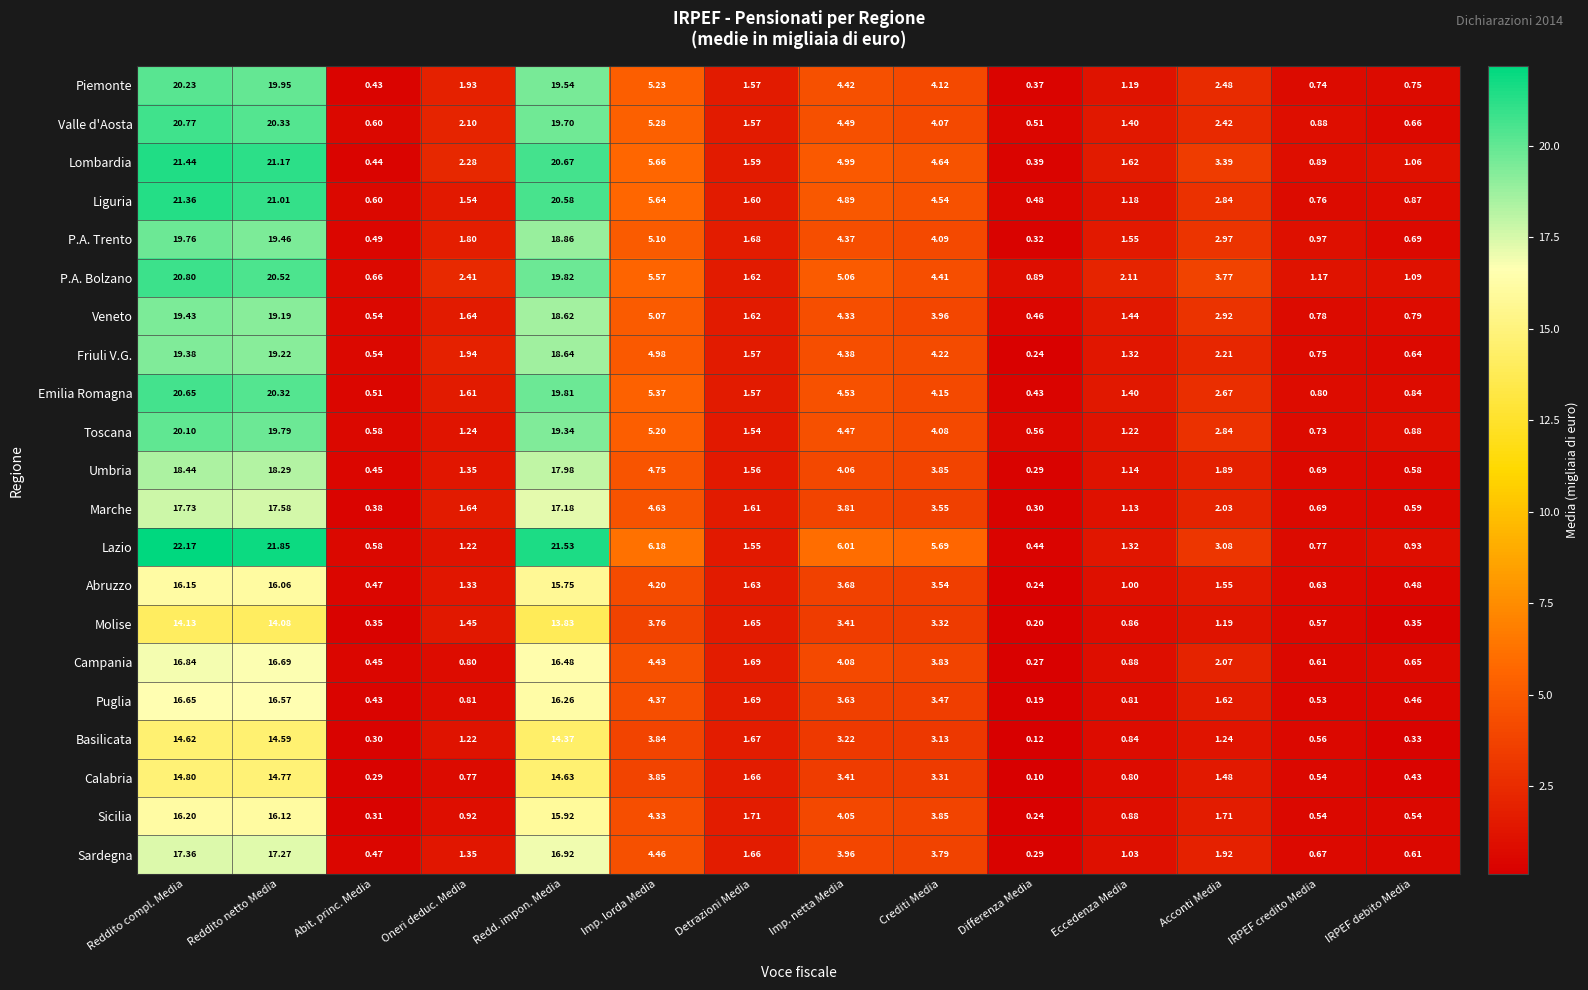

Which series has the largest total across all categories?

Lazio